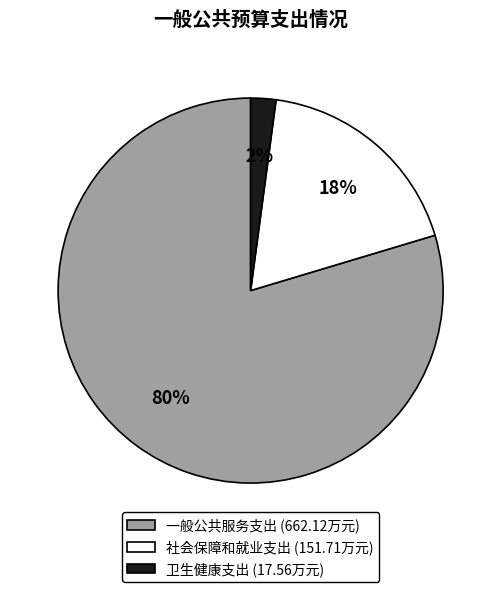

Between 社会保障和就业支出 and 卫生健康支出, which is larger?

社会保障和就业支出